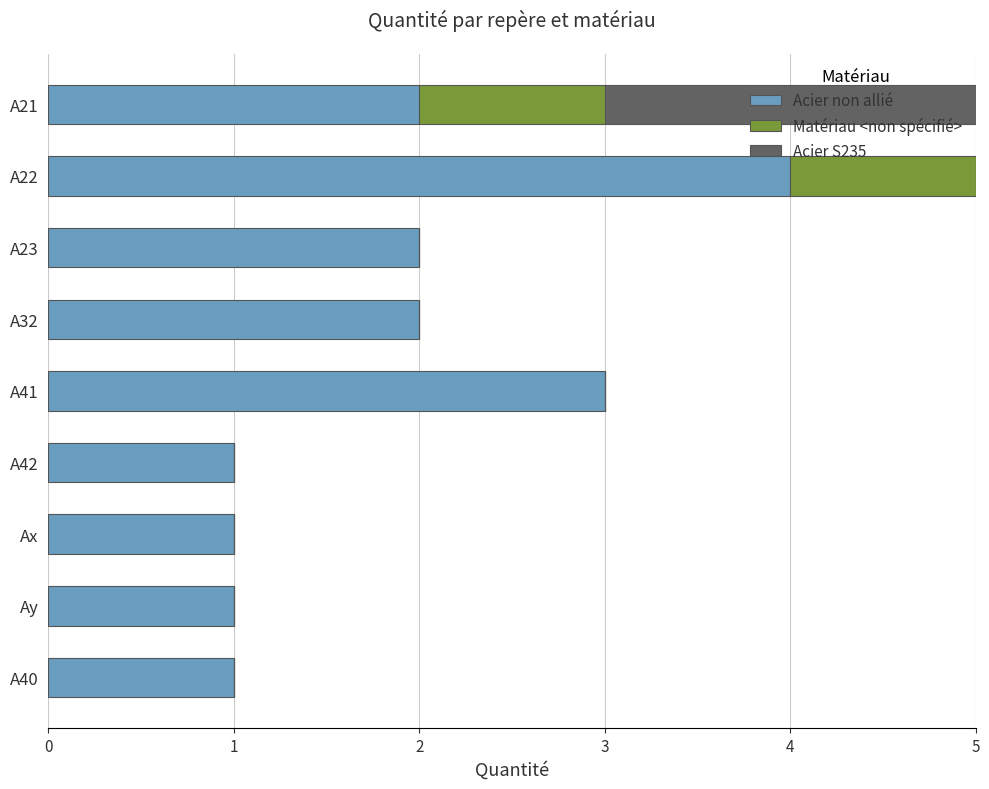

What is the highest value of the Acier non allié series?

4